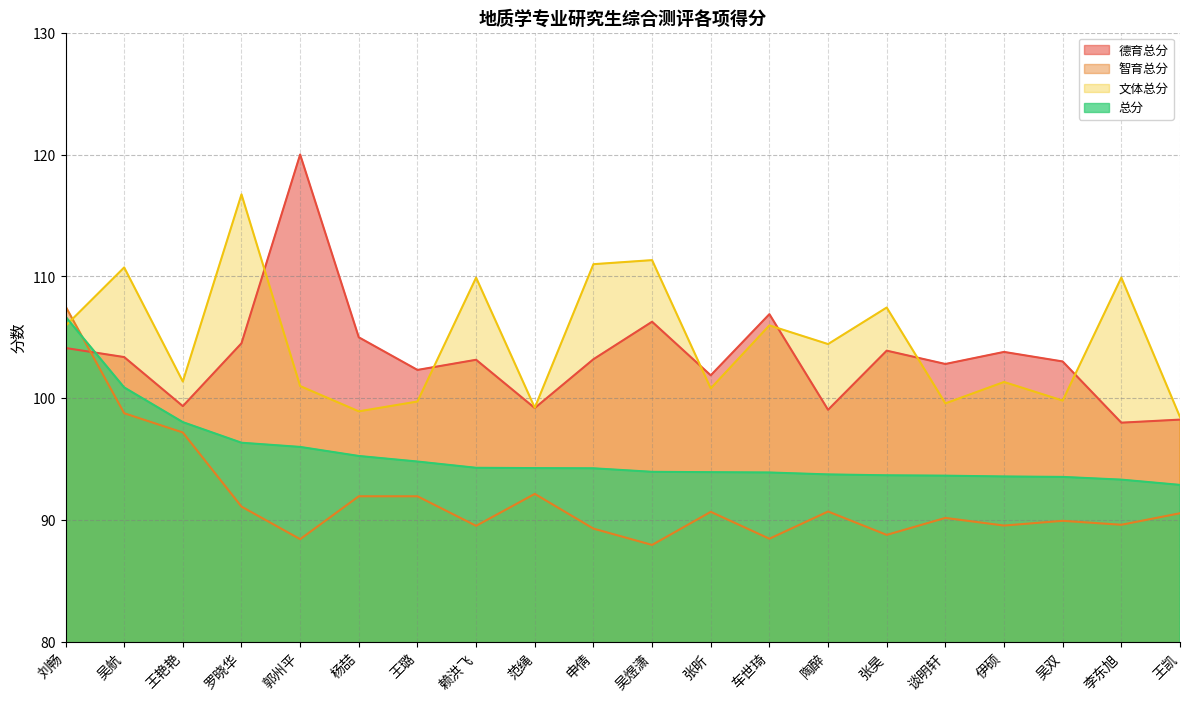

Does the chart have visible grid lines?

Yes